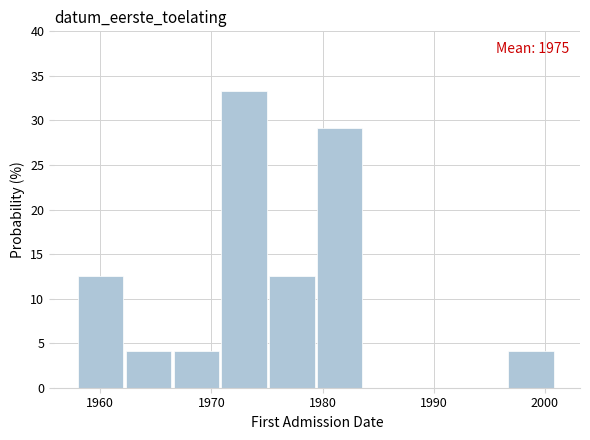

Over which range of the x-axis is the bar tallest?

1970.9 to 1975.2